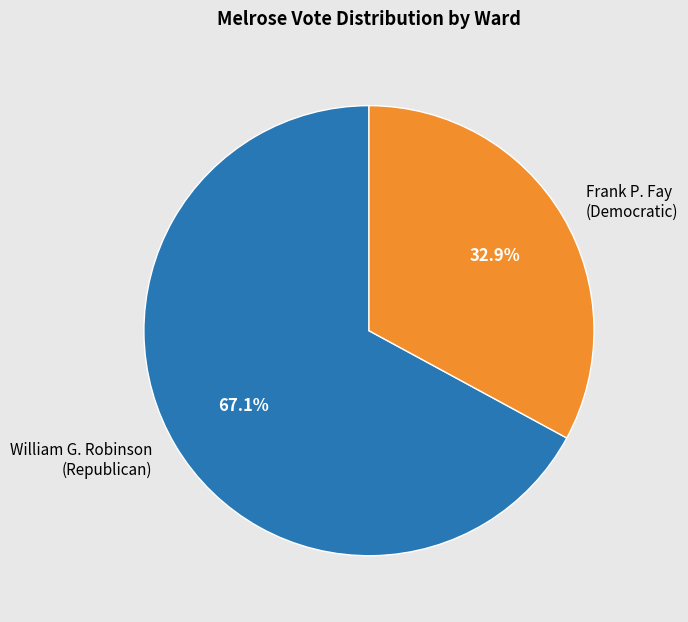

Does any single category account for the majority?

Yes